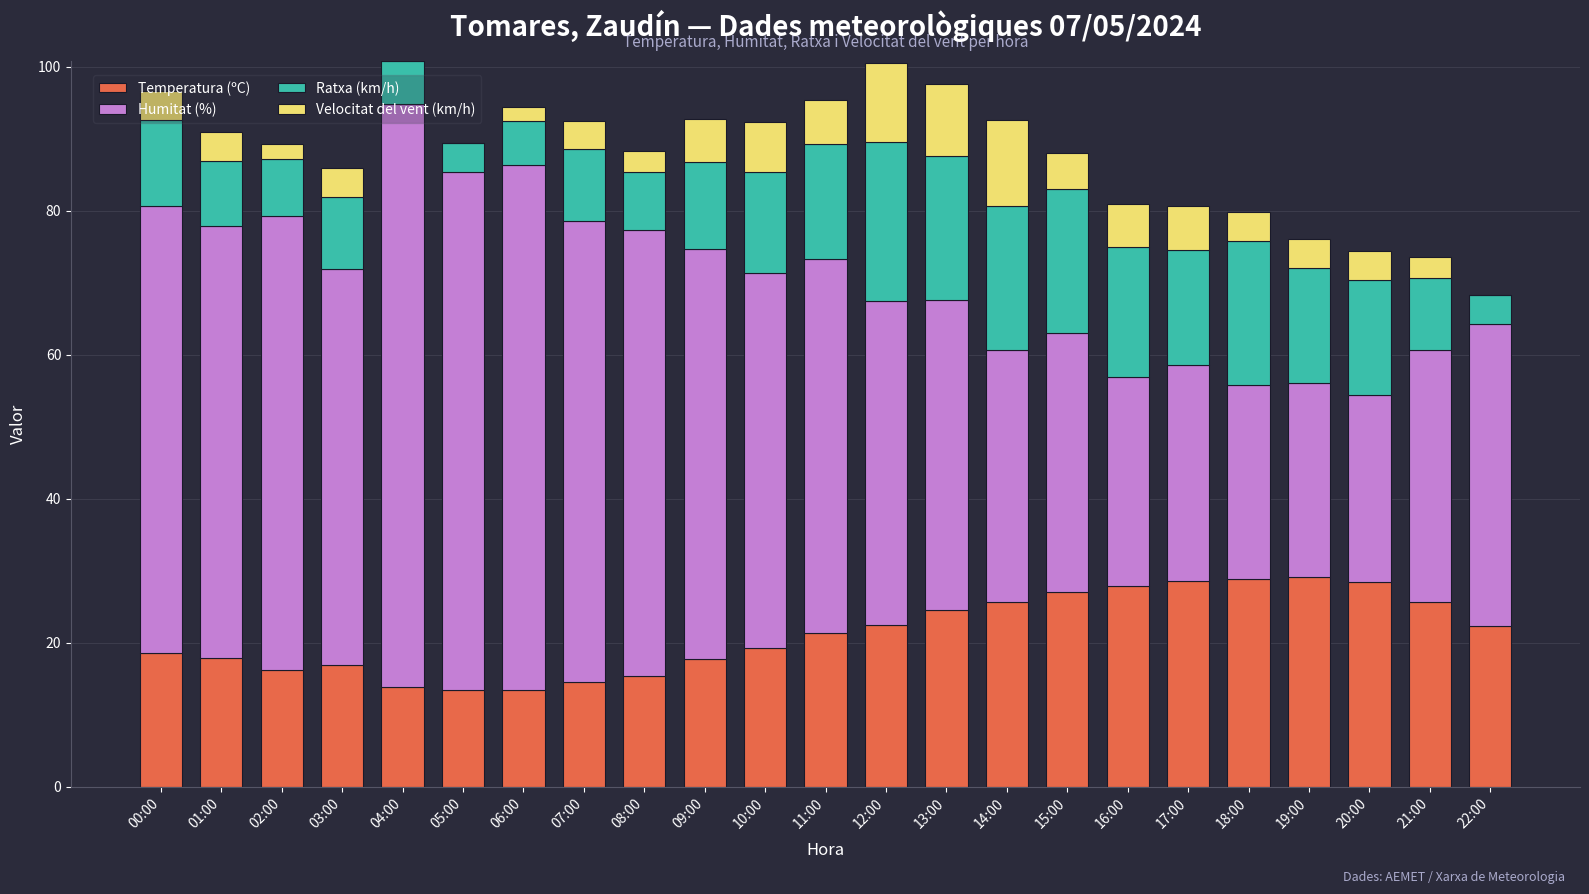

The value of Temperatura (ºC) at 06:00 is 13.4. True or false?

True